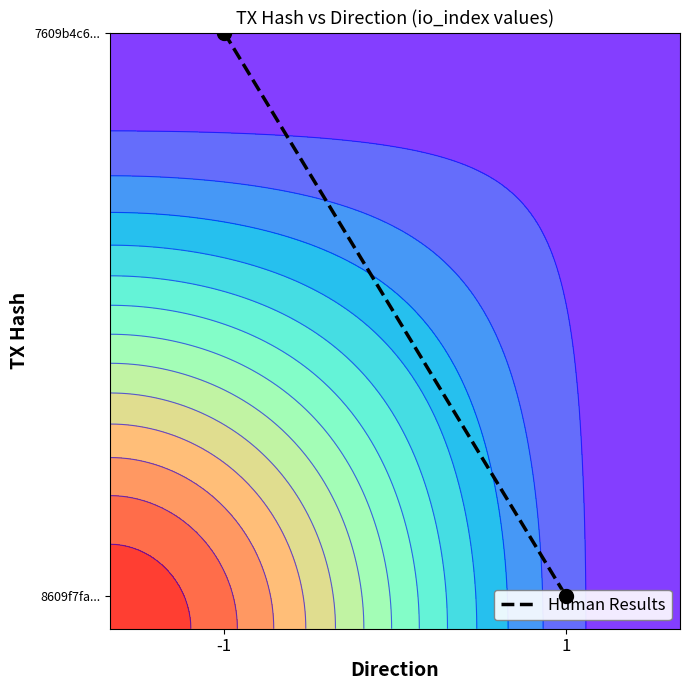

The value at -1 is 1.0. True or false?

True